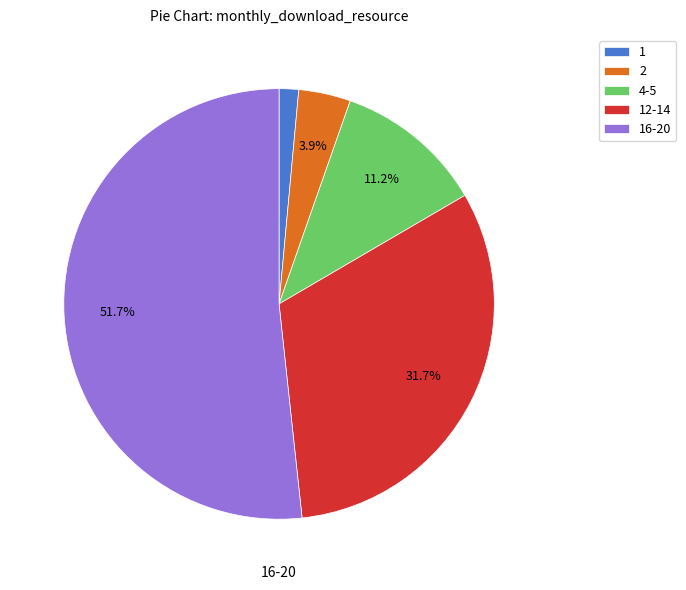

What is the largest slice in the pie chart?

16-20